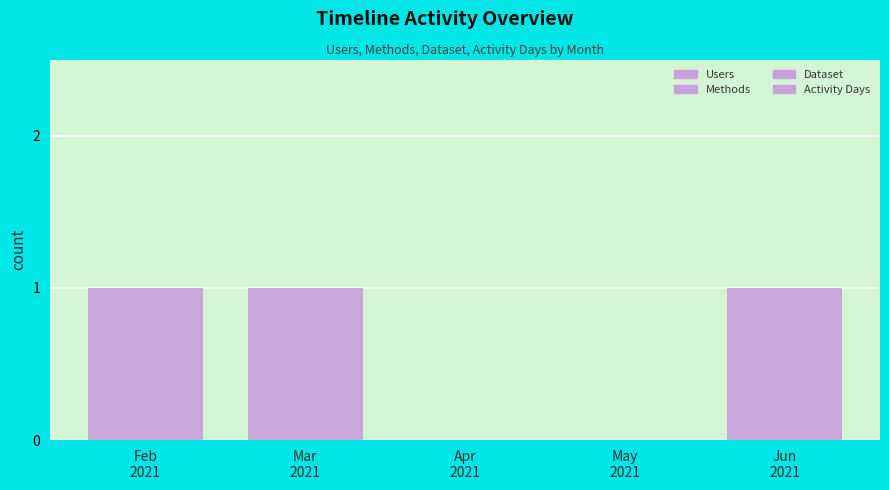

Are the bars grouped side by side (vs. stacked)?

Yes